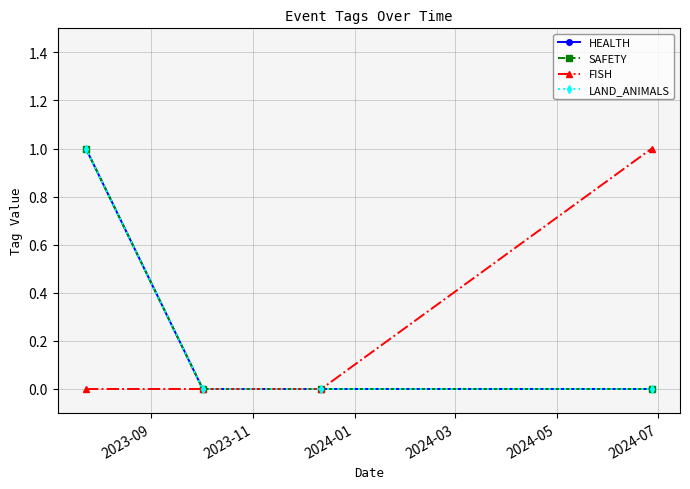

Does the chart have visible grid lines?

Yes